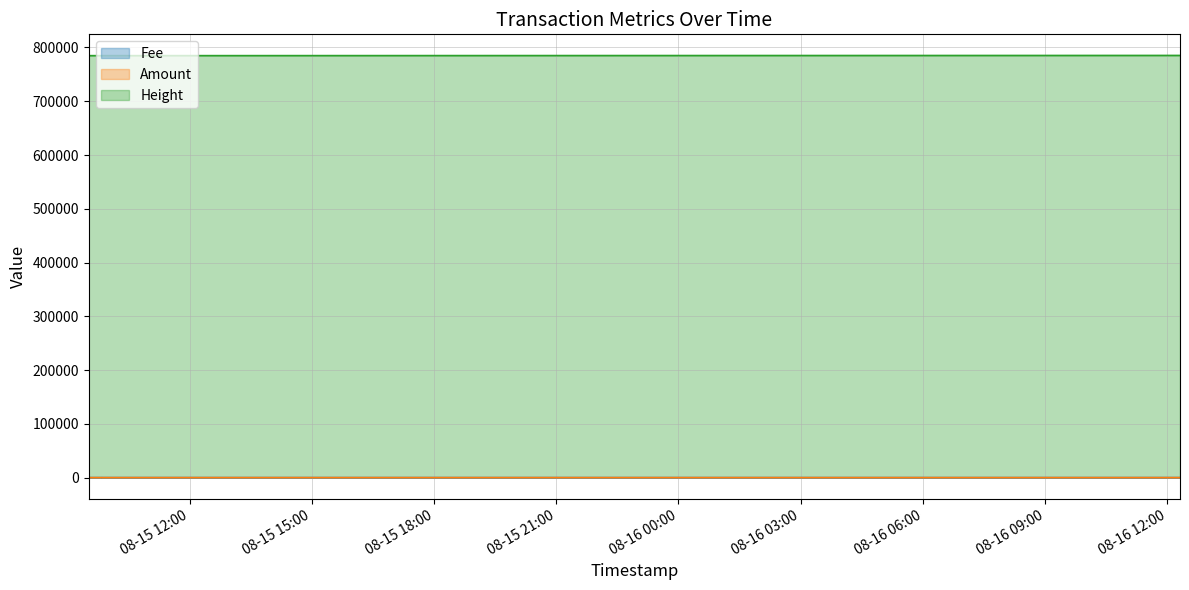

At which category is the sum across all series the highest?

2020-08-16 12:18:41